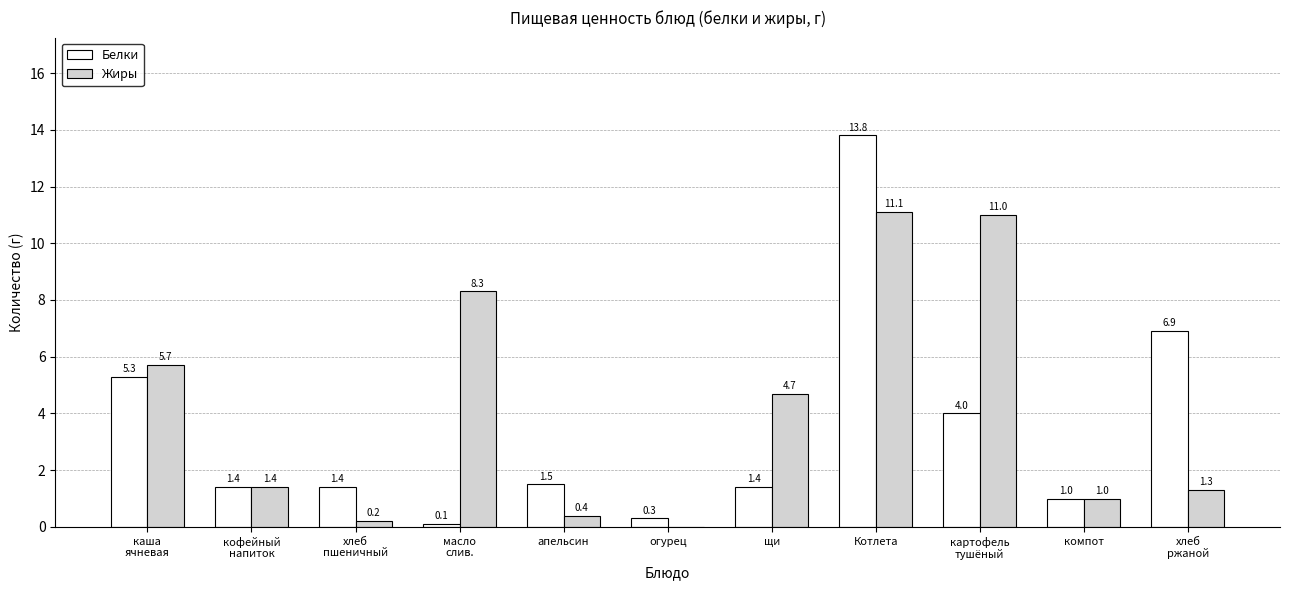

Which series has the largest total across all categories?

Жиры